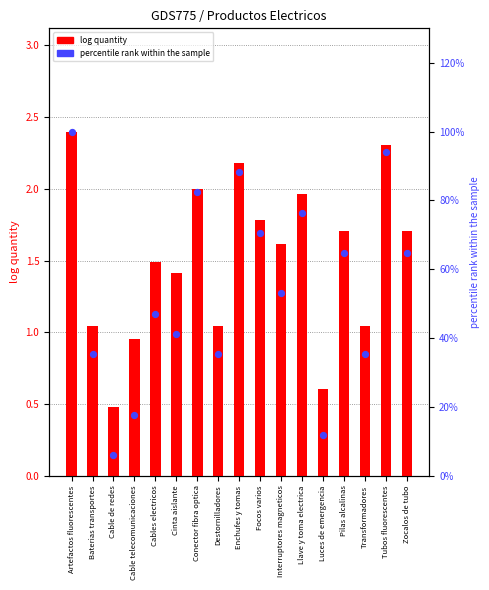

Which series reaches the maximum Y coordinate?

percentile rank within the sample